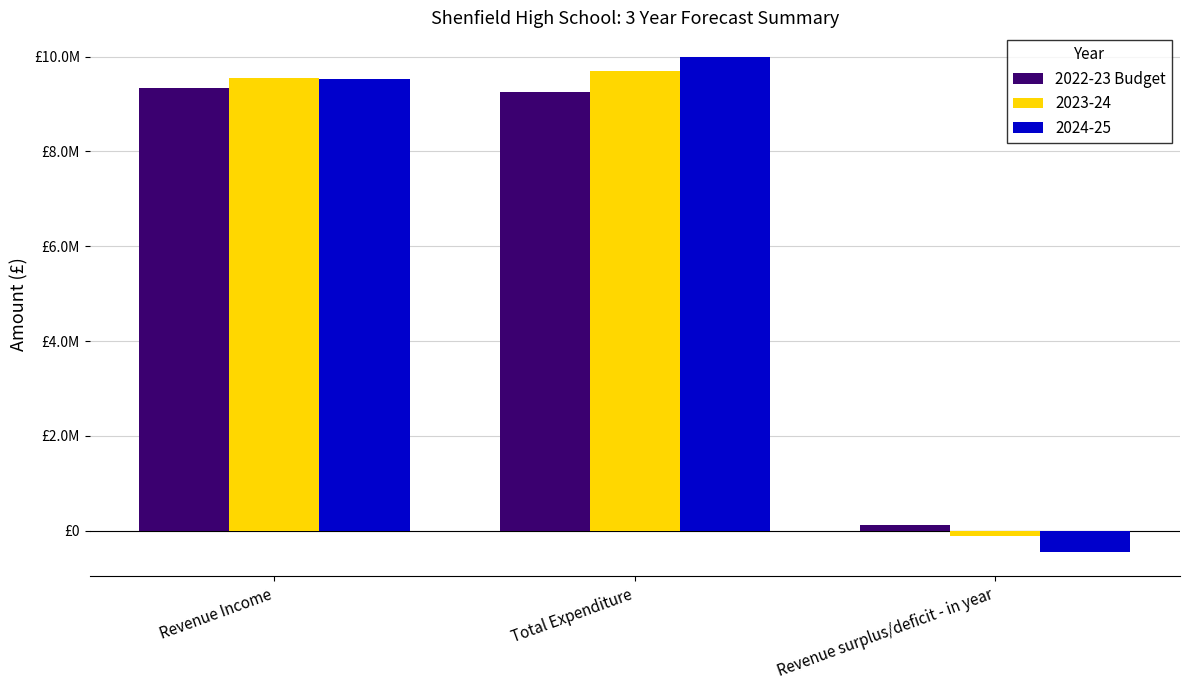

What are all the series names shown in the legend?

2022-23 Budget, 2023-24, 2024-25